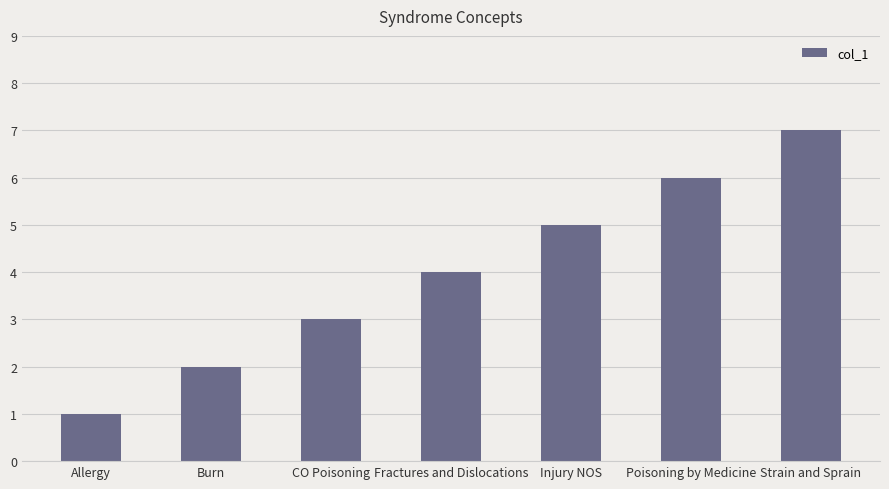

Reading right to left, transcribe all the data shown in this chart.

7	6	5	4	3	2	1